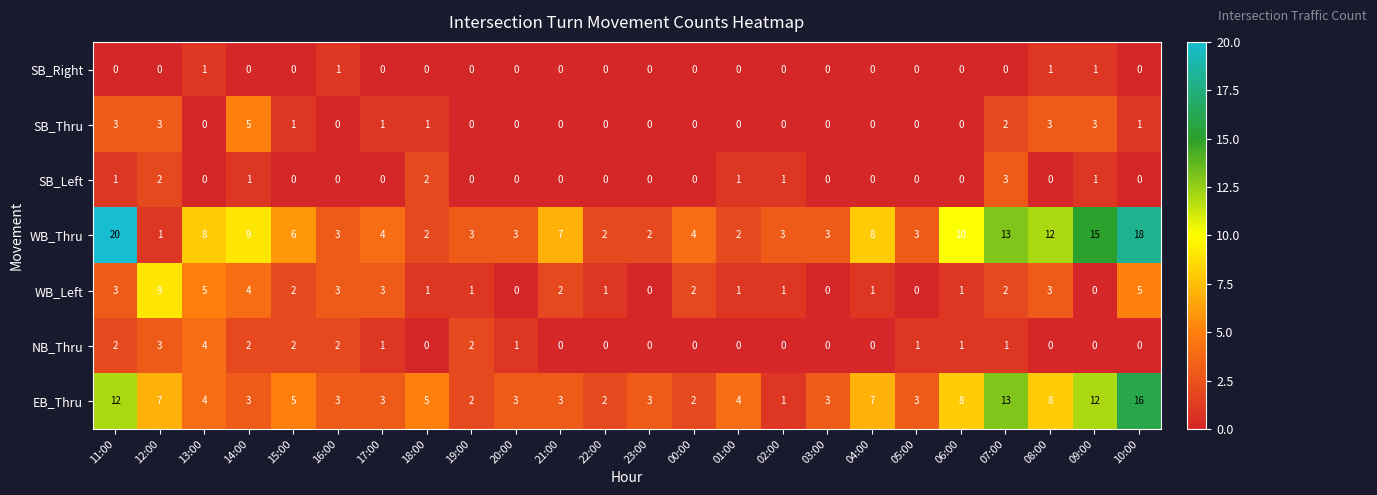

Which series has the largest range (max minus min)?

WB_Thru